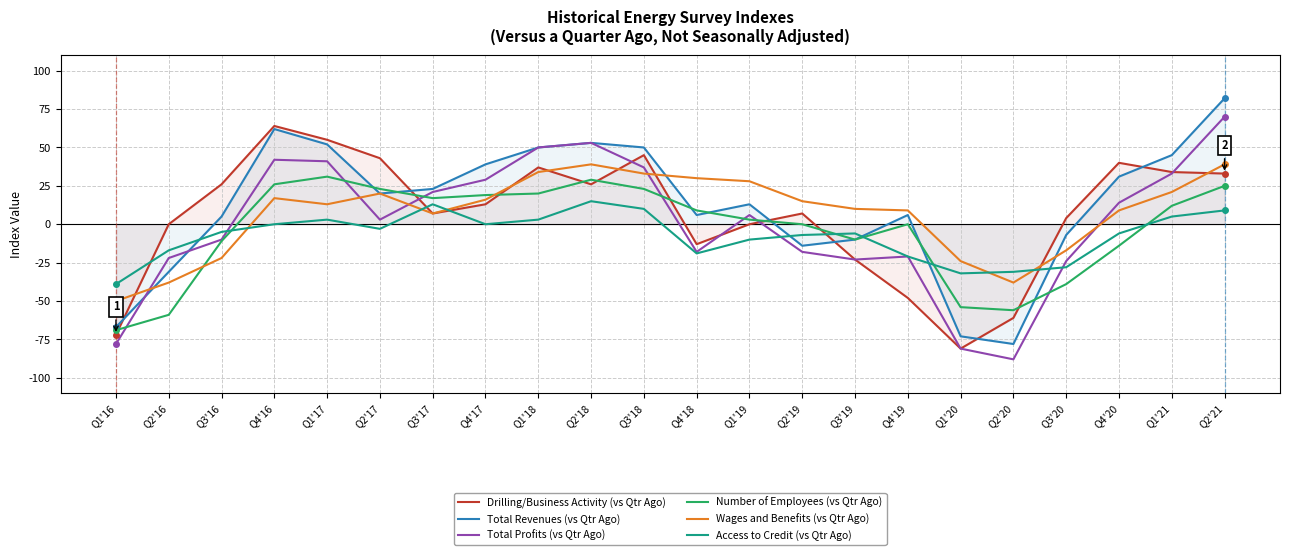

Rank the series by their maximum value, from lowest to highest.

Access to Credit (vs Qtr Ago), Number of Employees (vs Qtr Ago), Wages and Benefits (vs Qtr Ago), Drilling/Business Activity (vs Qtr Ago), Total Profits (vs Qtr Ago), Total Revenues (vs Qtr Ago)